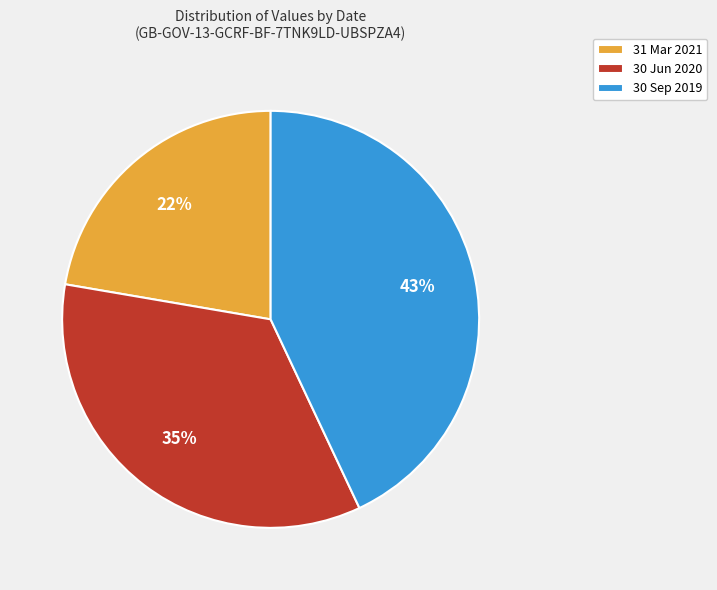

What percentage is the 30 Jun 2020 slice, to the nearest percent?

35%